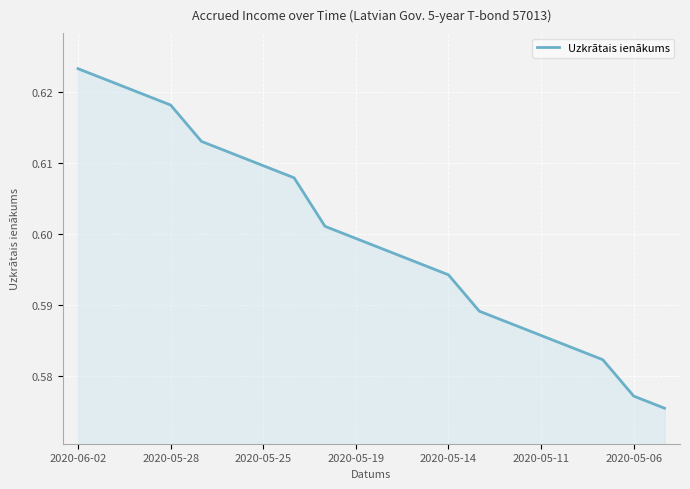

How many lines are shown in the chart?

1